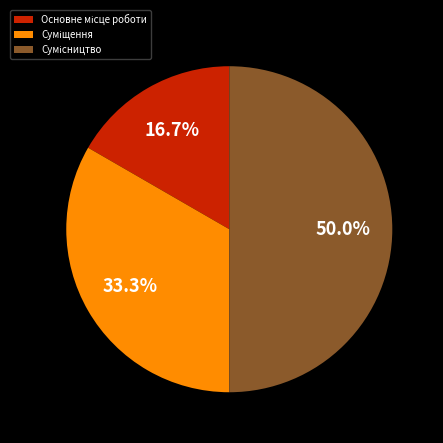

True or false: Суміщення accounts for 33% of the total.

True